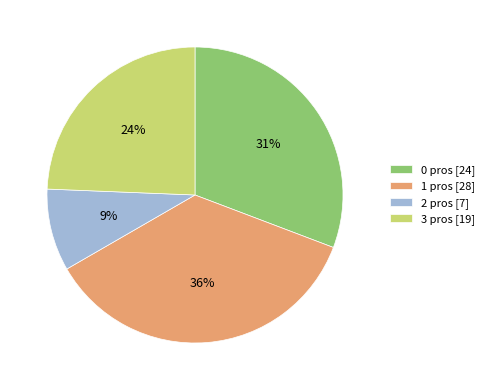

To the nearest percent, what is the average slice percentage?

25%